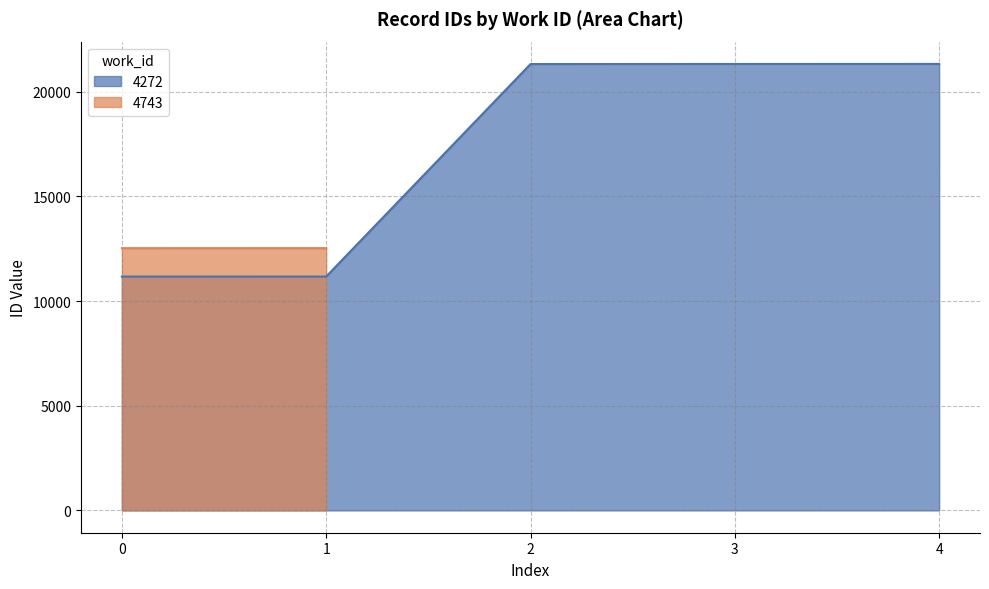

Where does the data first go above 21328?

3